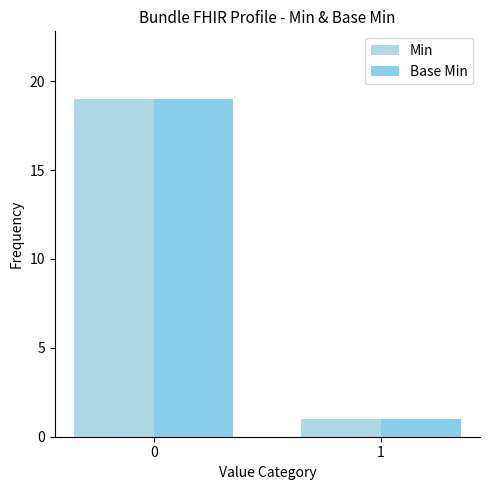

Rank the series at 1 from highest to lowest value.

Min, Base Min